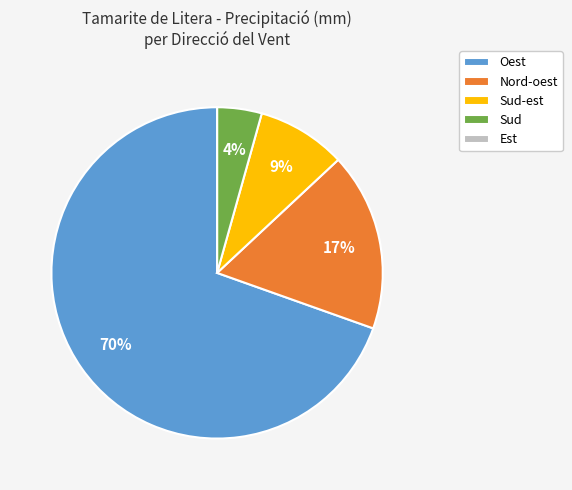

Which category accounts for the majority?

Oest